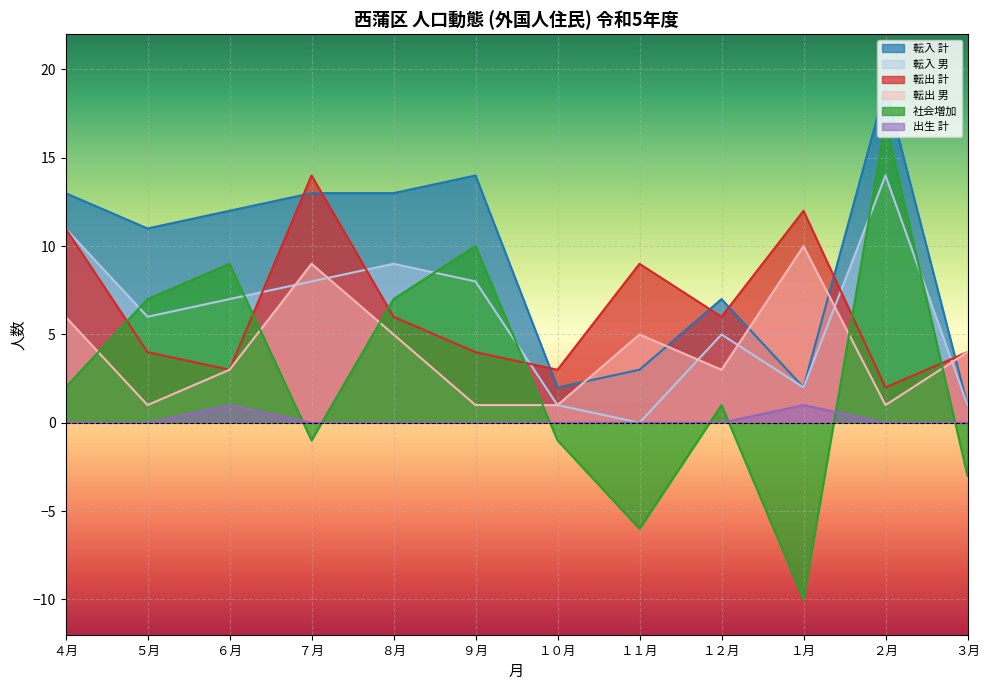

What is the minimum value shown in the chart?

-10